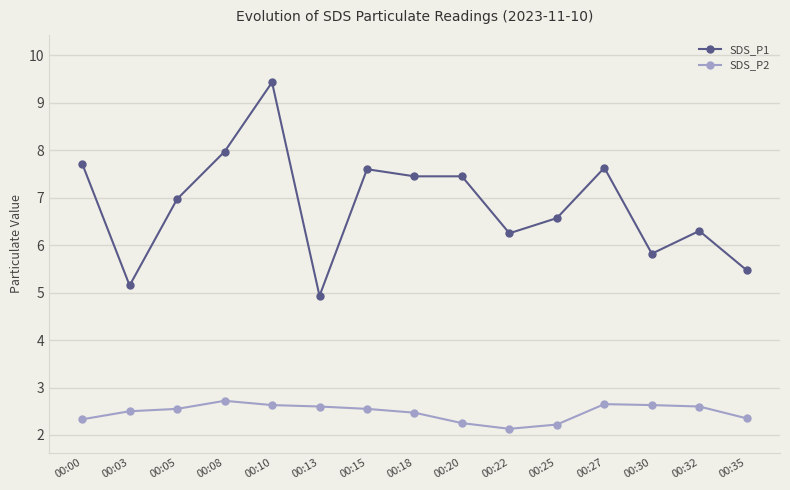

True or false: SDS_P1 and SDS_P2 cross at least once.

False